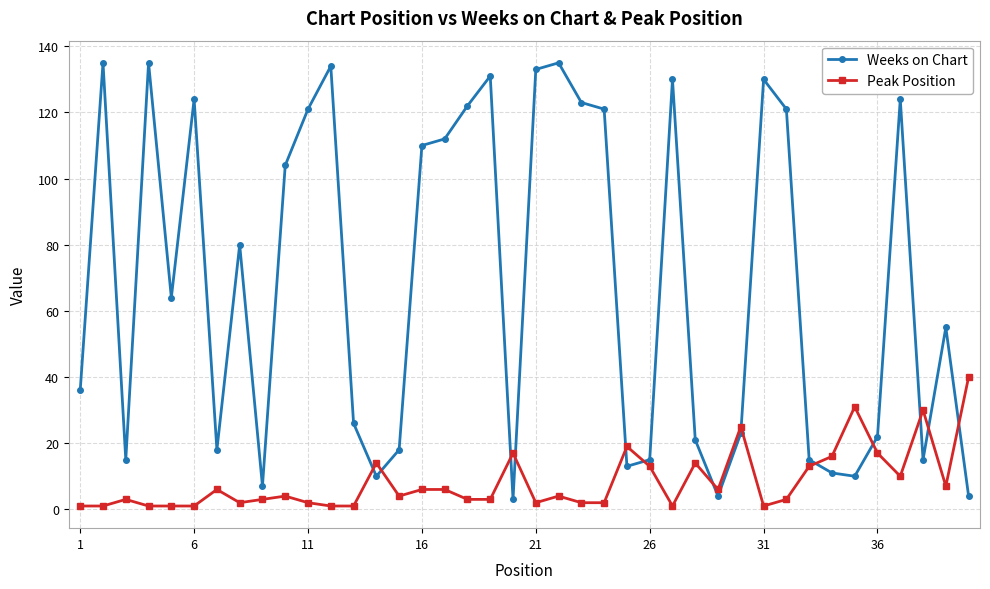

Which series has the largest range (max minus min)?

Weeks on Chart